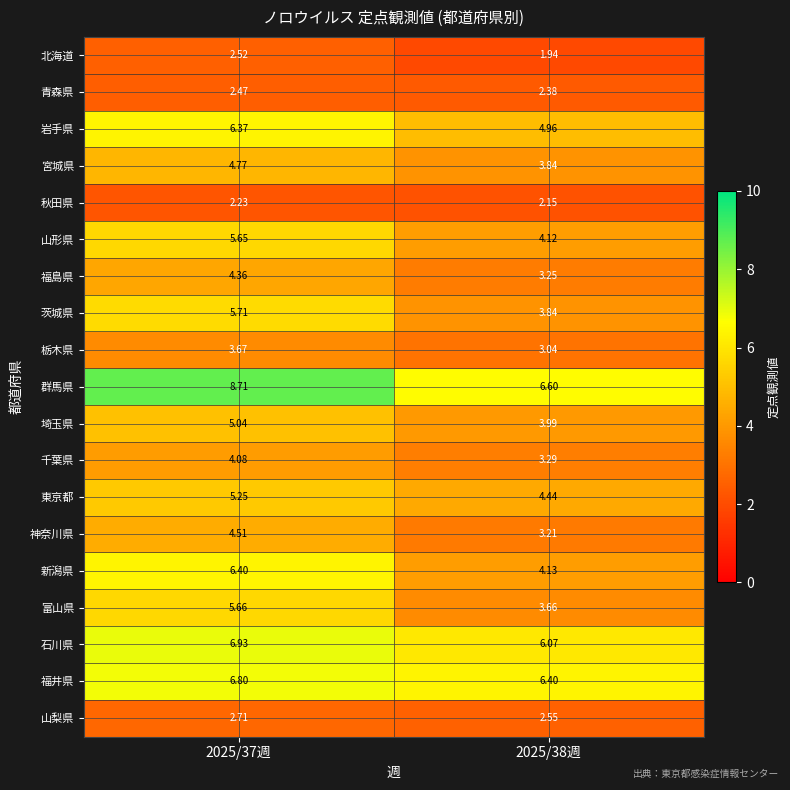

List the series in order of their peak value, lowest first.

秋田県, 青森県, 北海道, 山梨県, 栃木県, 千葉県, 福島県, 神奈川県, 宮城県, 埼玉県, 東京都, 山形県, 富山県, 茨城県, 岩手県, 新潟県, 福井県, 石川県, 群馬県